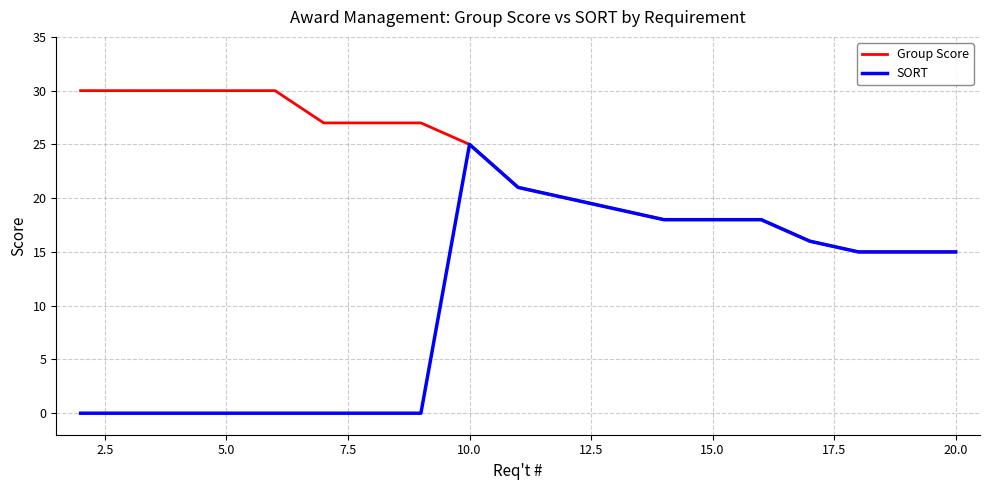

List the series in order of their overall mean, highest first.

Group Score, SORT